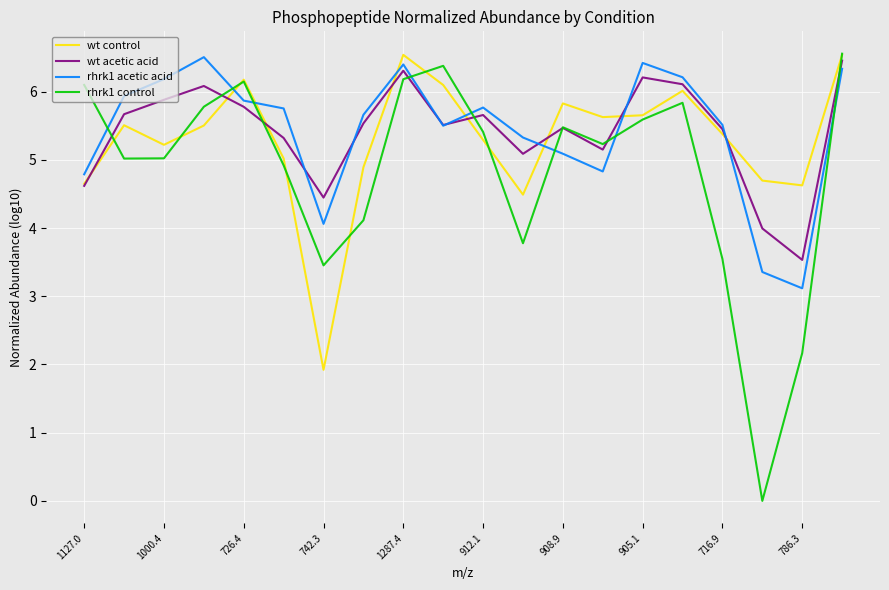

What is the minimum value for wt acetic acid?

3.5